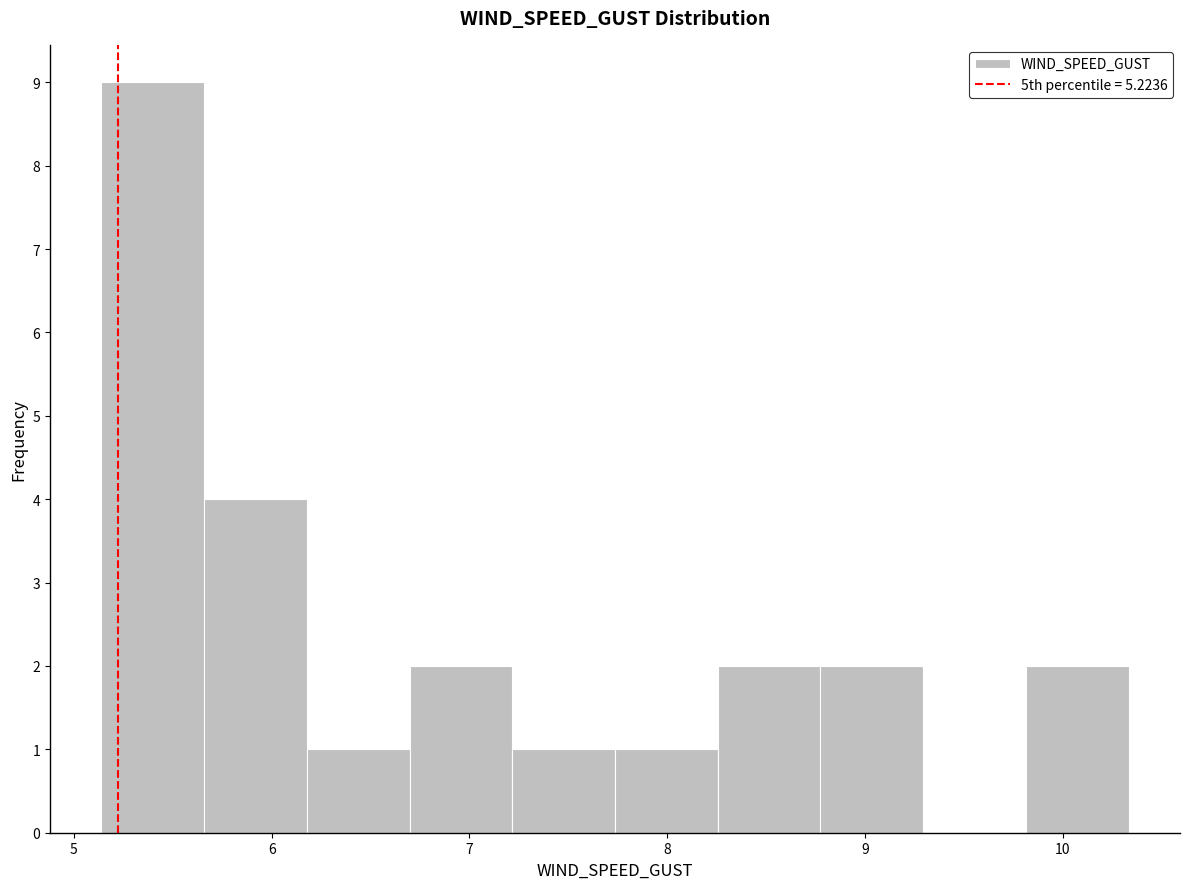

How tall is the bar that spans 7.2 to 7.7 on the x-axis? Neither the bar edges nor the heights are printed on the chart, so give them approximately, as read against the axes.

1